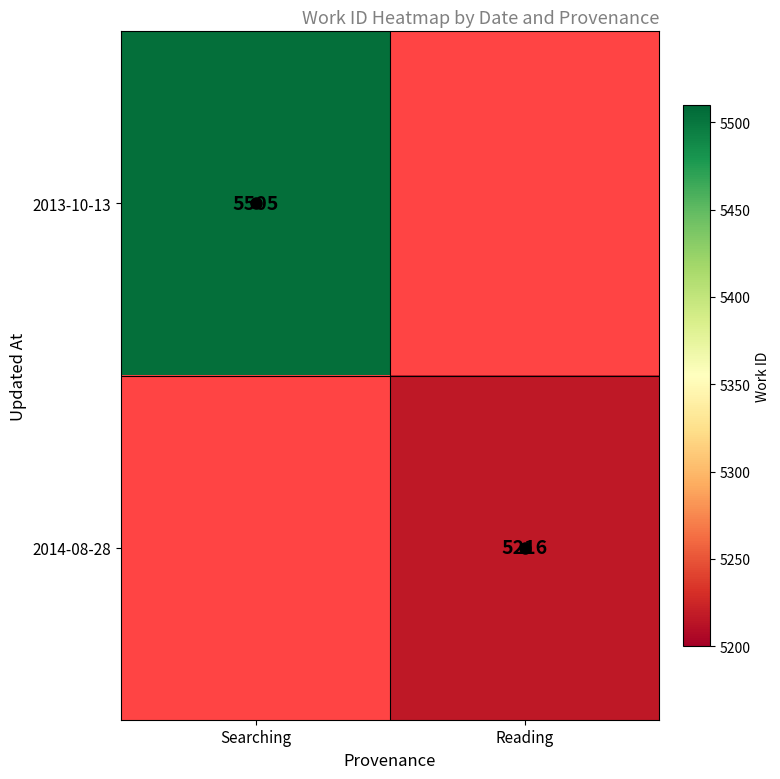

The value of 2014-08-28 at Reading is 5216. True or false?

True